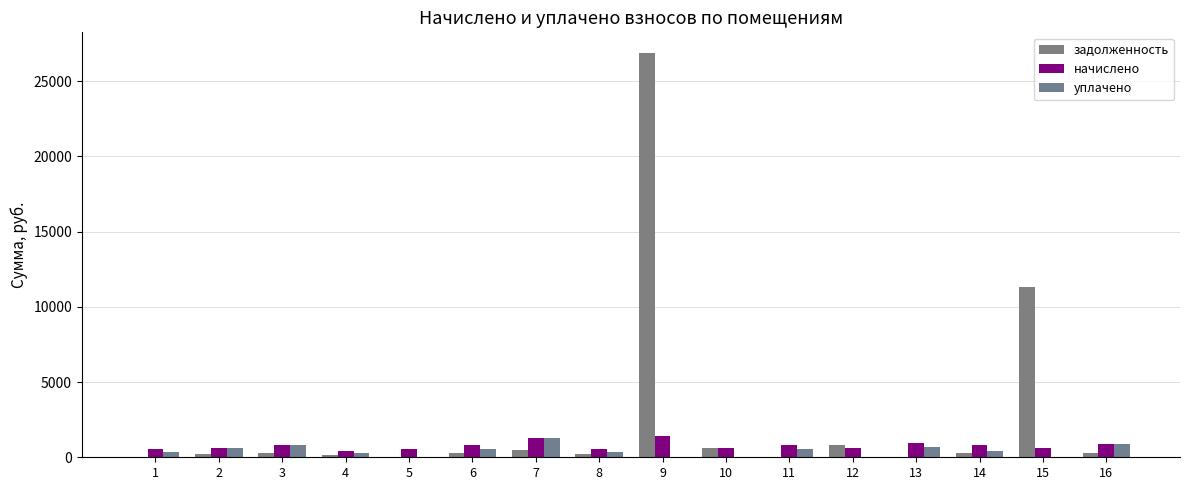

How many groups of bars are there?

16